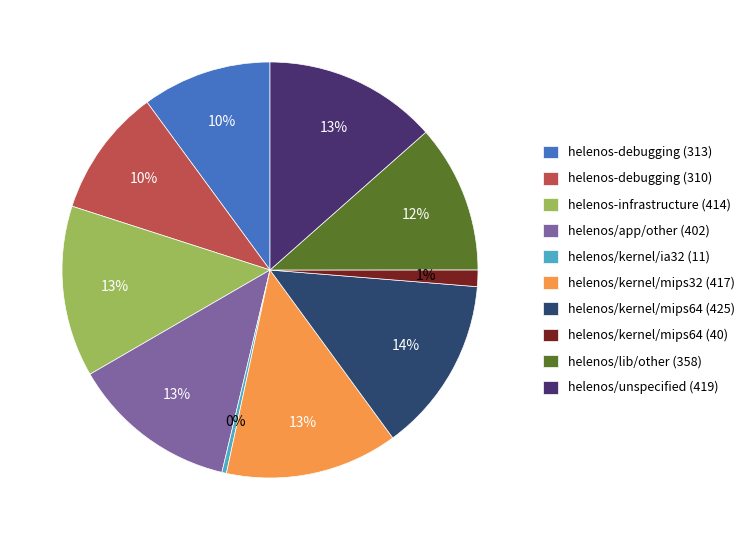

True or false: helenos/kernel/mips64 (40) accounts for 12% of the total.

False